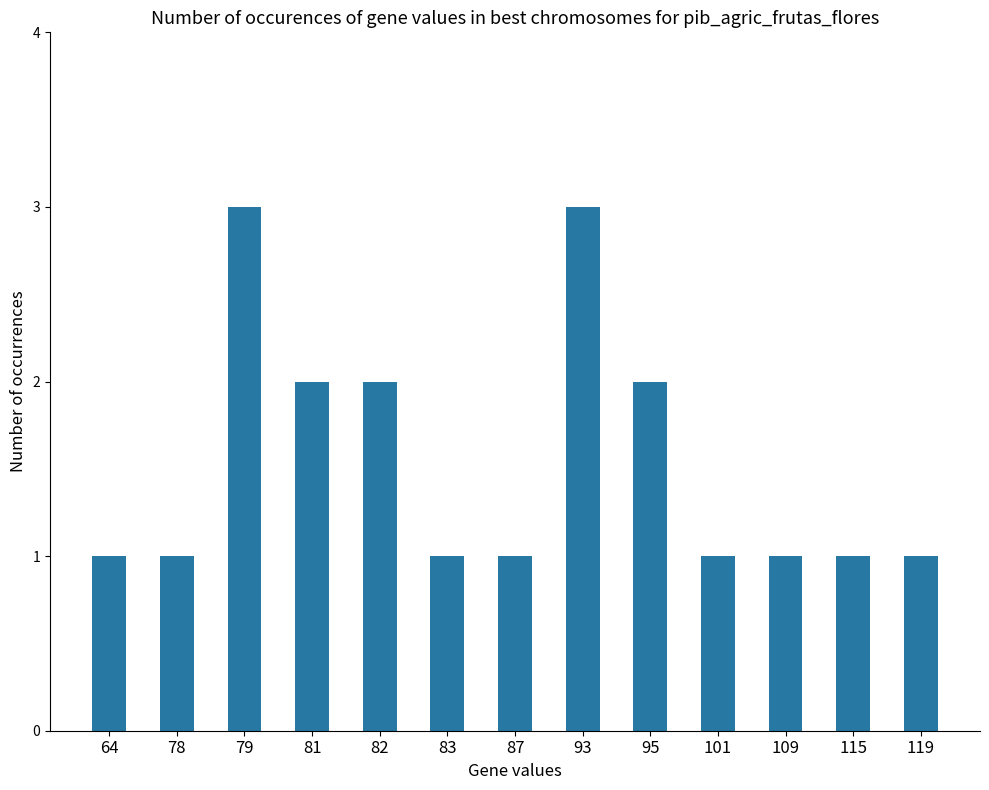

Does the chart contain stacked bars?

No